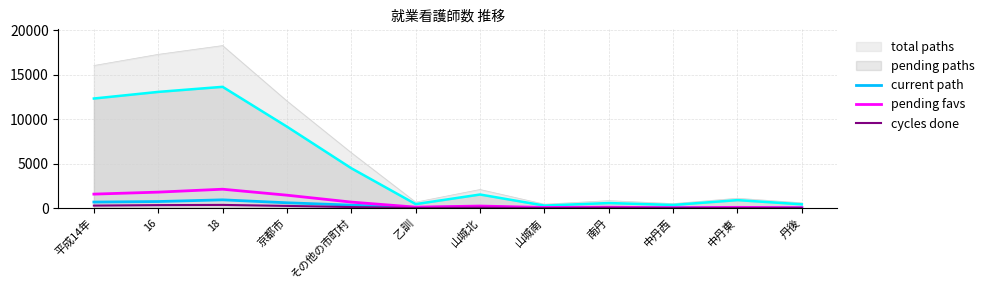

What is the total value across all series at 乙訓?

173